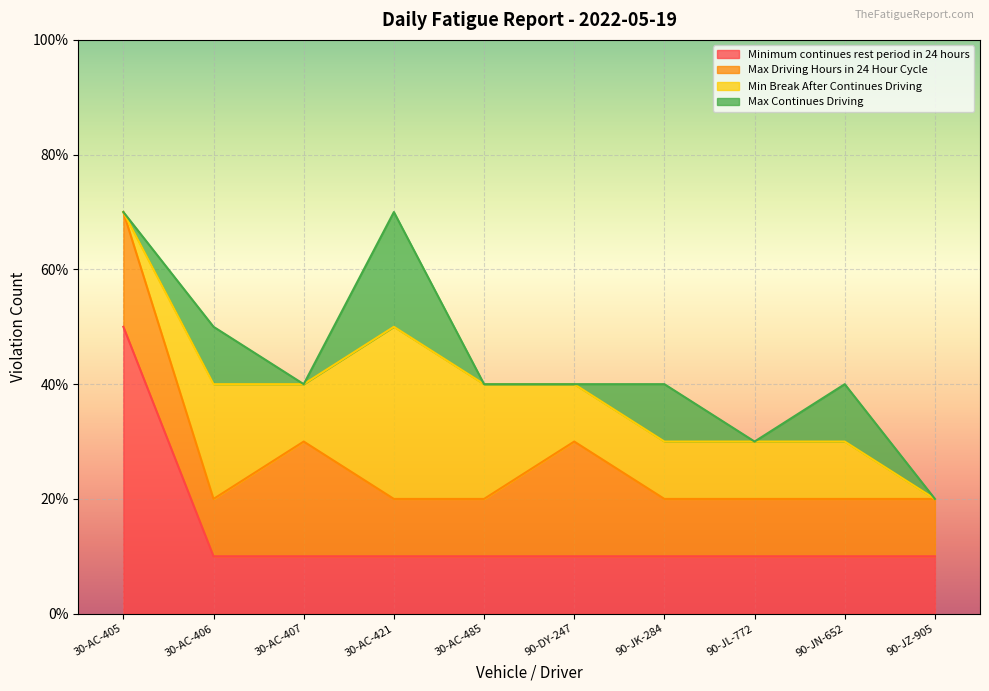

What is the total value across all series at 90-JZ-905?

2